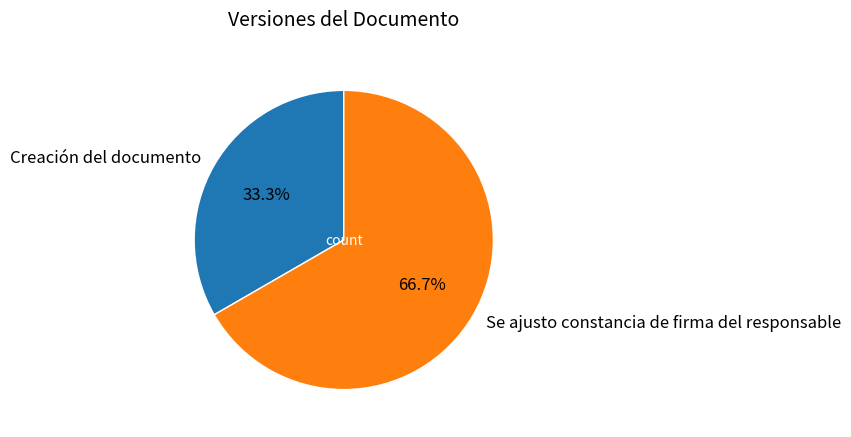

Rank the categories by value from lowest to highest.

Creación del documento, Se ajusto constancia de firma del responsable